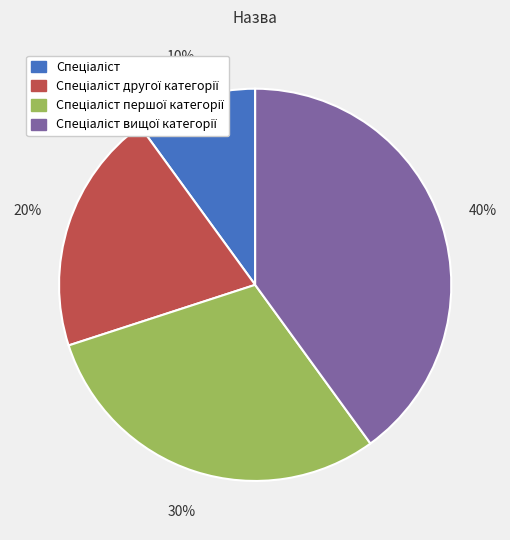

To the nearest percent, what is the difference between the largest and smallest slice percentages?

30%